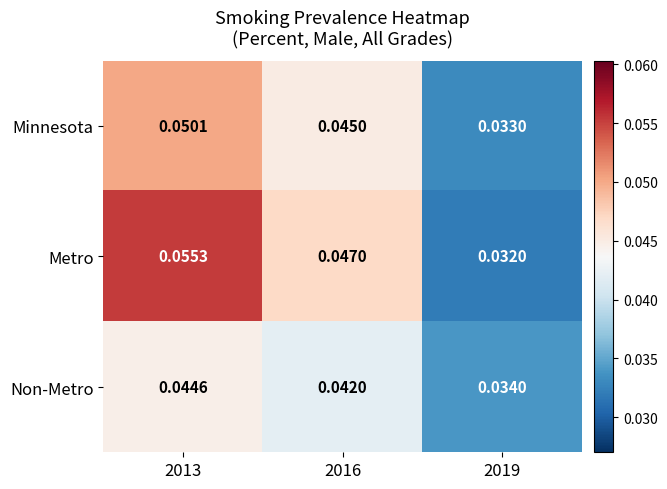

Which series has the largest total across all categories?

Metro